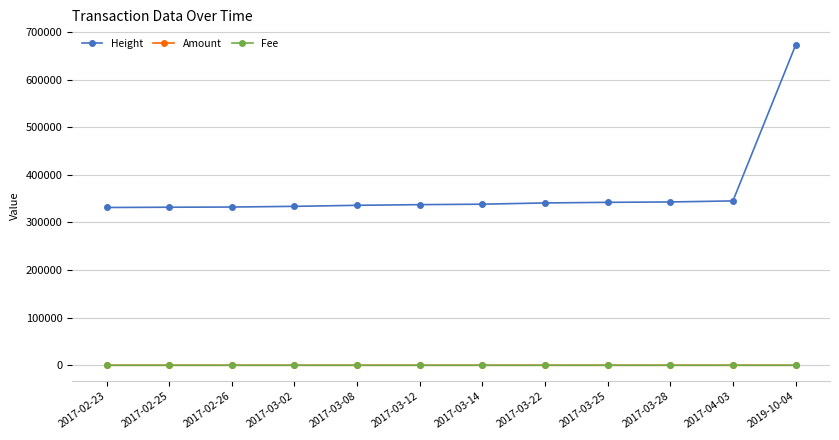

Which label corresponds to the largest value in the chart?

2019-10-04